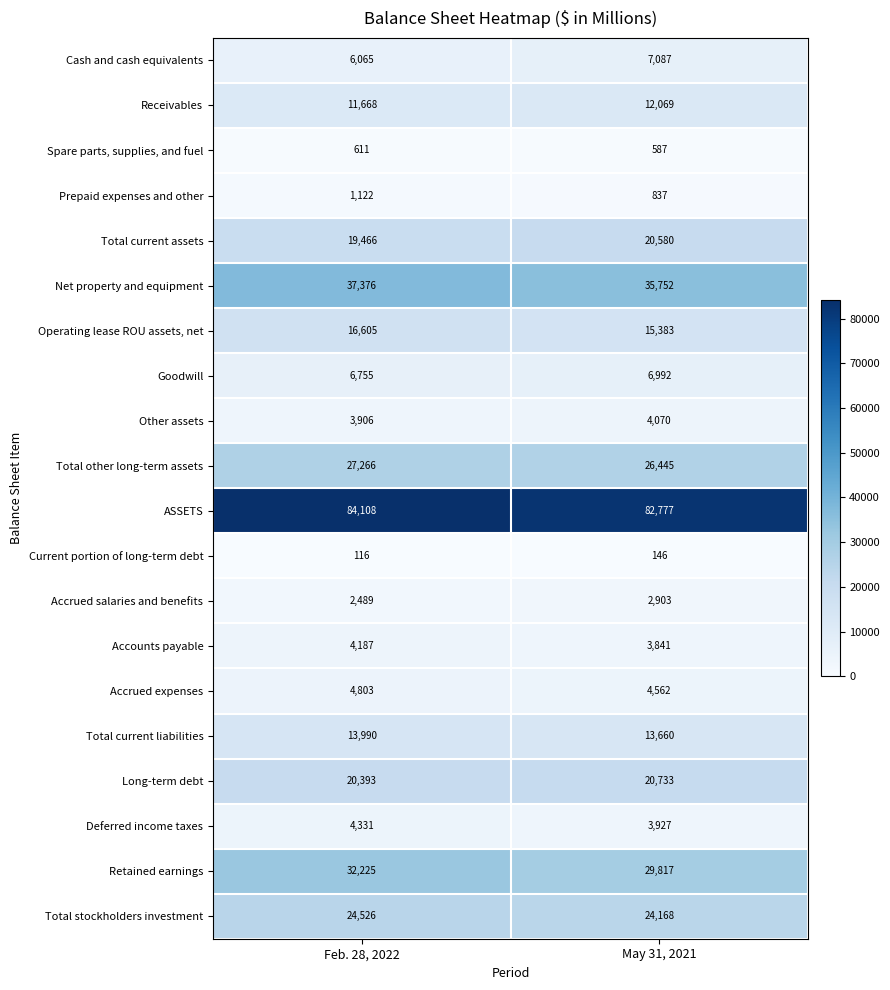

At how many categories does at least one series exceed 2429?

2